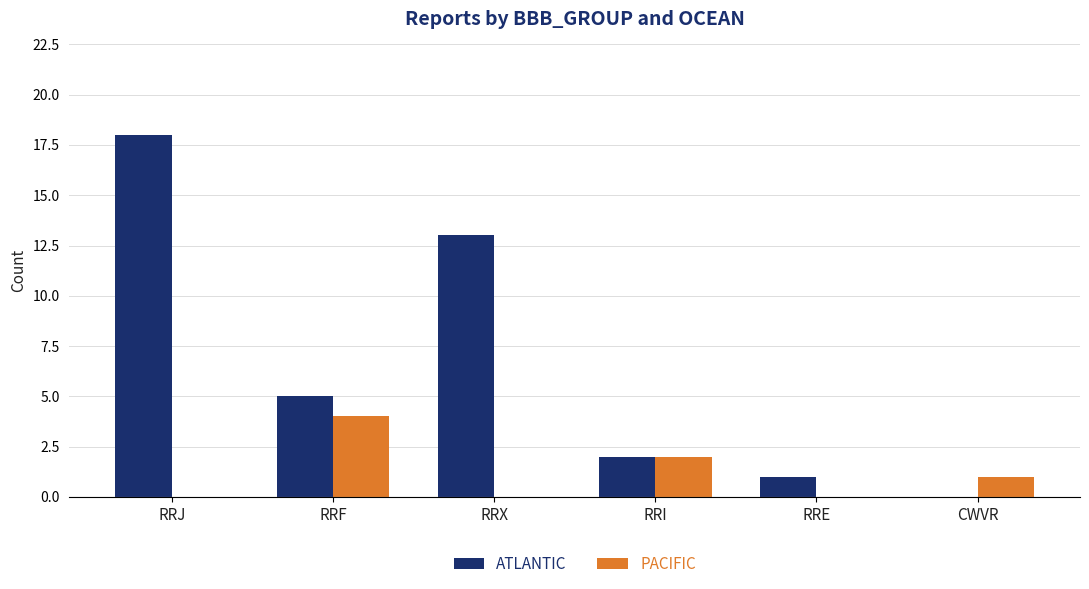

True or false: ATLANTIC has a value of 7 at RRF.

False